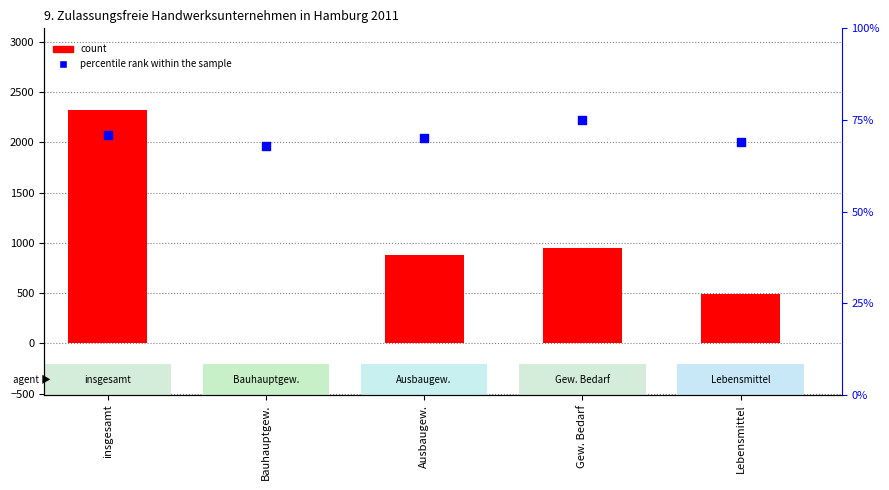

Which series has the widest spread of Y values?

count